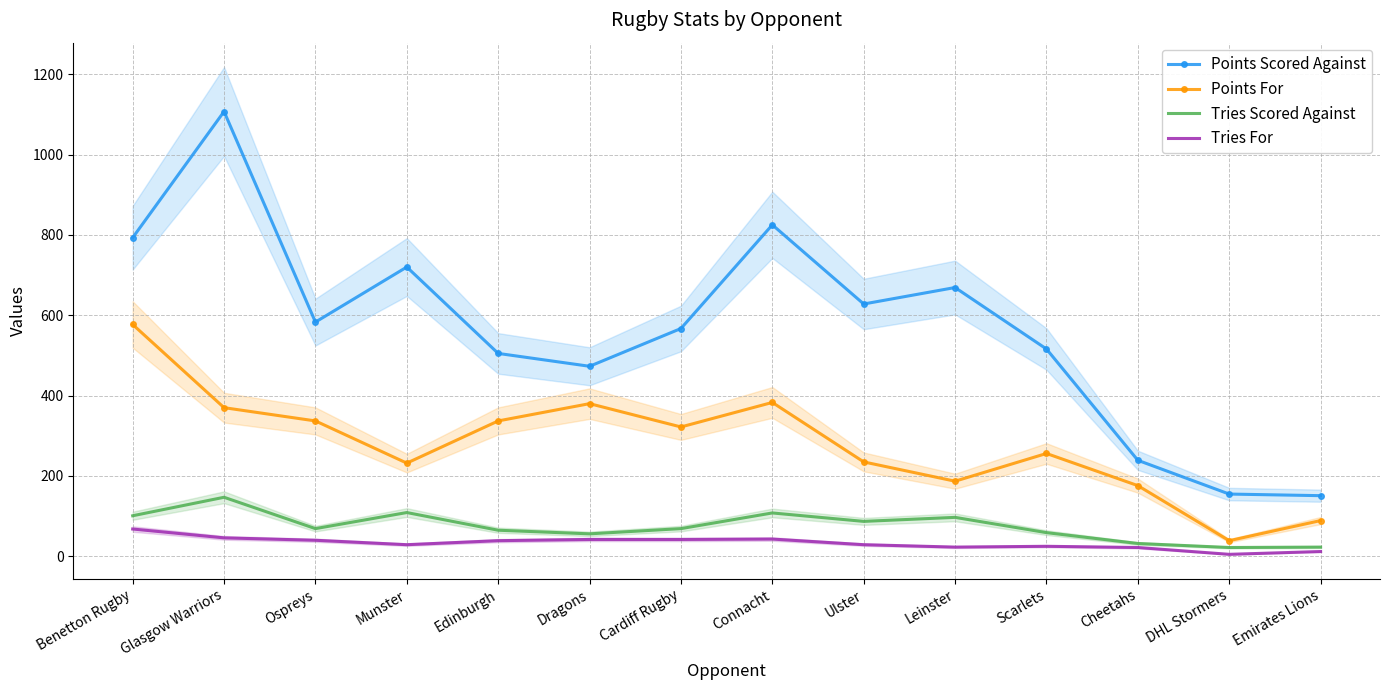

Rank the series at Ospreys from lowest to highest value.

Tries For, Tries Scored Against, Points For, Points Scored Against